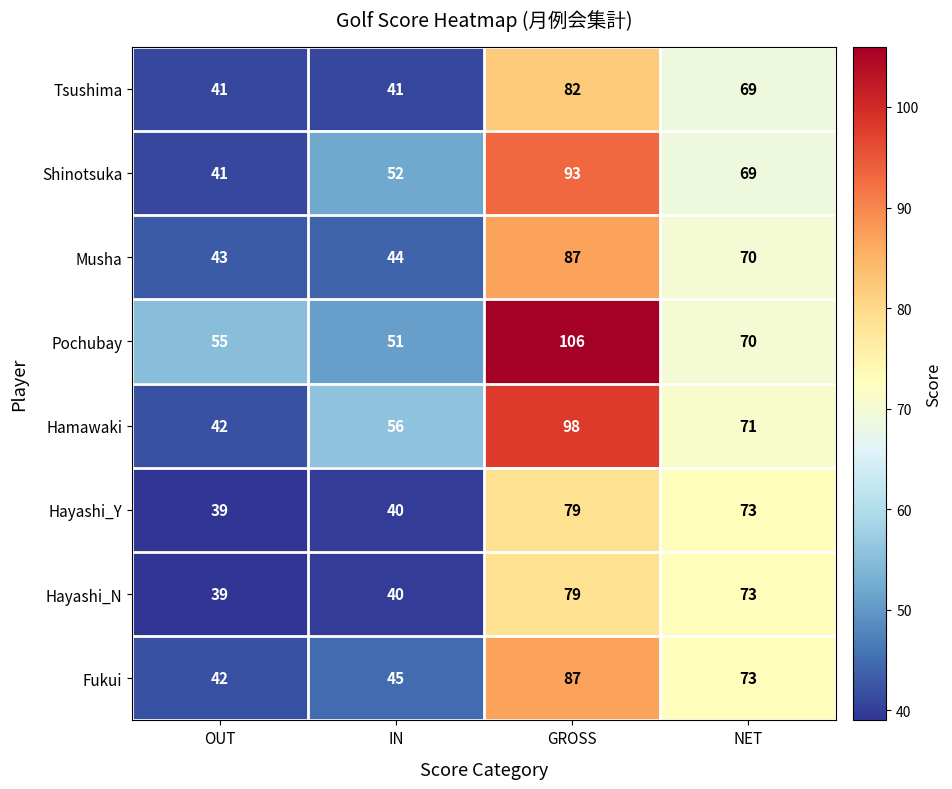

Which label corresponds to the largest value in the chart?

GROSS